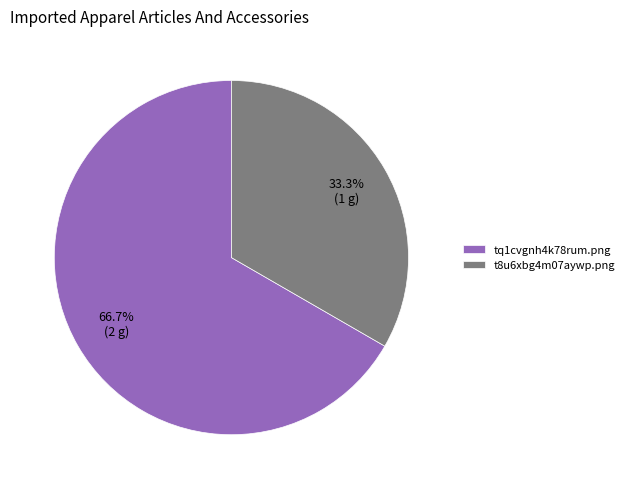

Approximately how many times larger is the value at t8u6xbg4m07aywp.png compared to tq1cvgnh4k78rum.png?

0.5